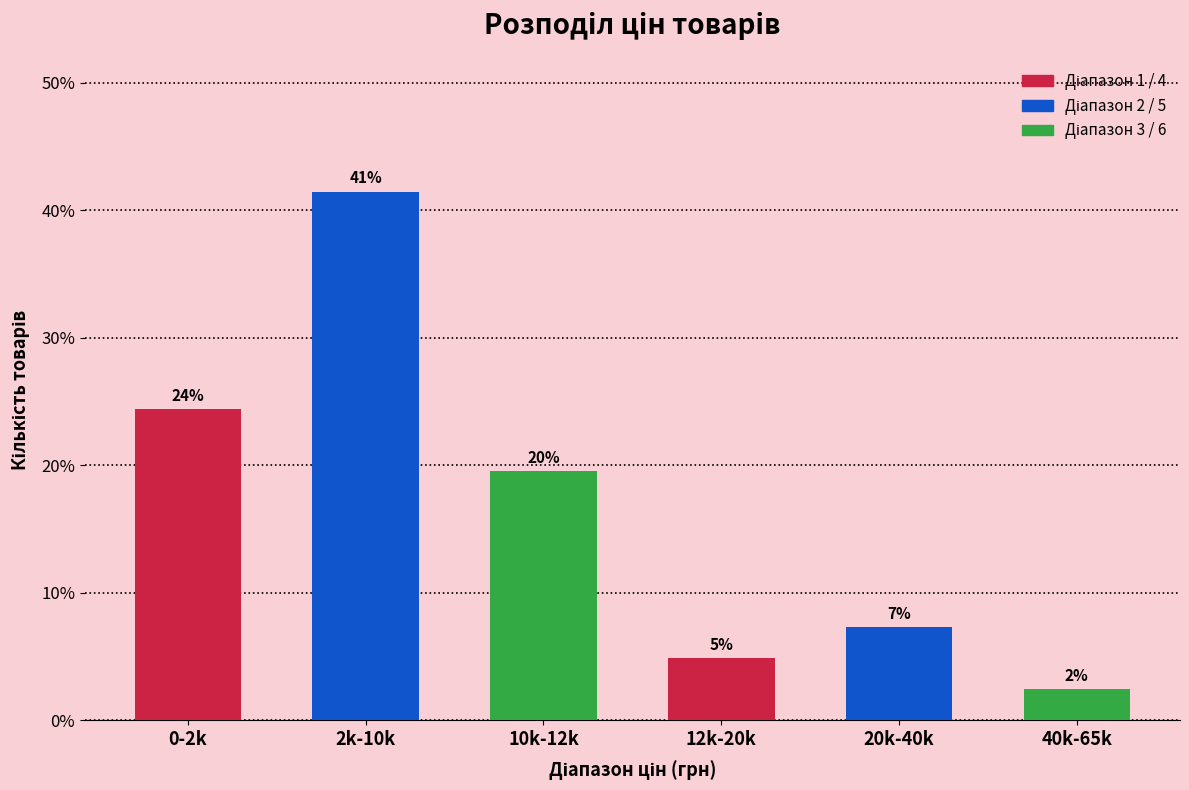

How many bars are there in total?

6